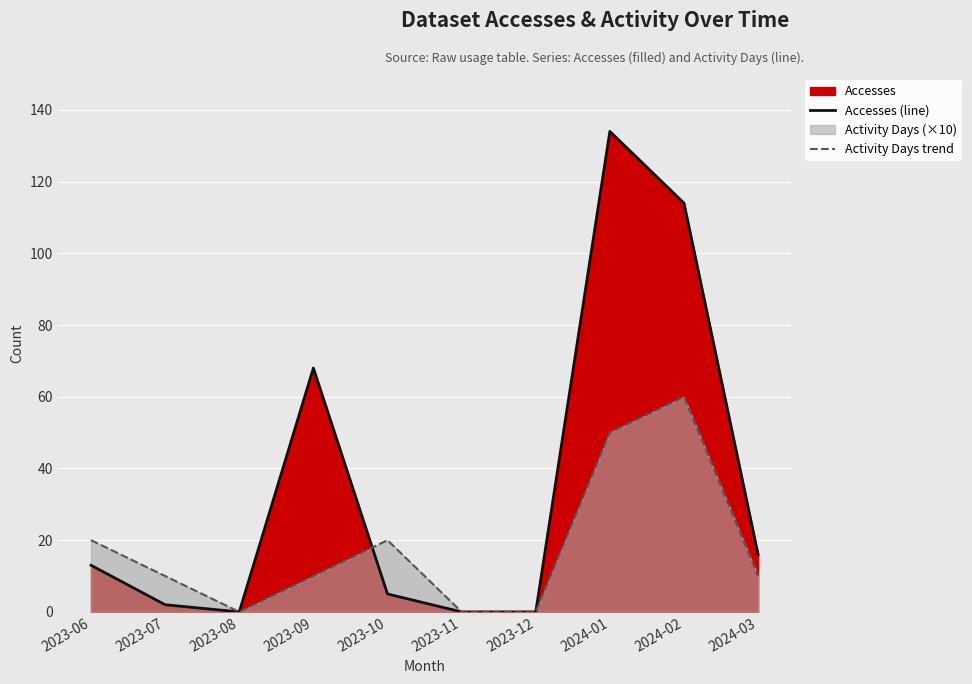

List the labels in order of Accesses (line) value, smallest first.

2023-08, 2023-11, 2023-12, 2023-07, 2023-10, 2023-06, 2024-03, 2023-09, 2024-02, 2024-01